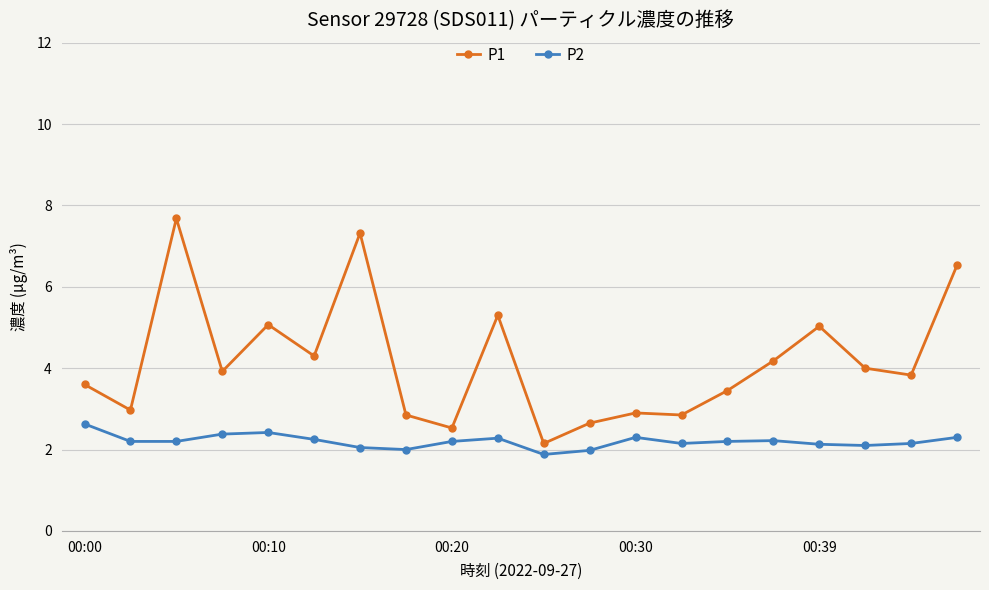

Rank the series by their maximum value, from lowest to highest.

P2, P1